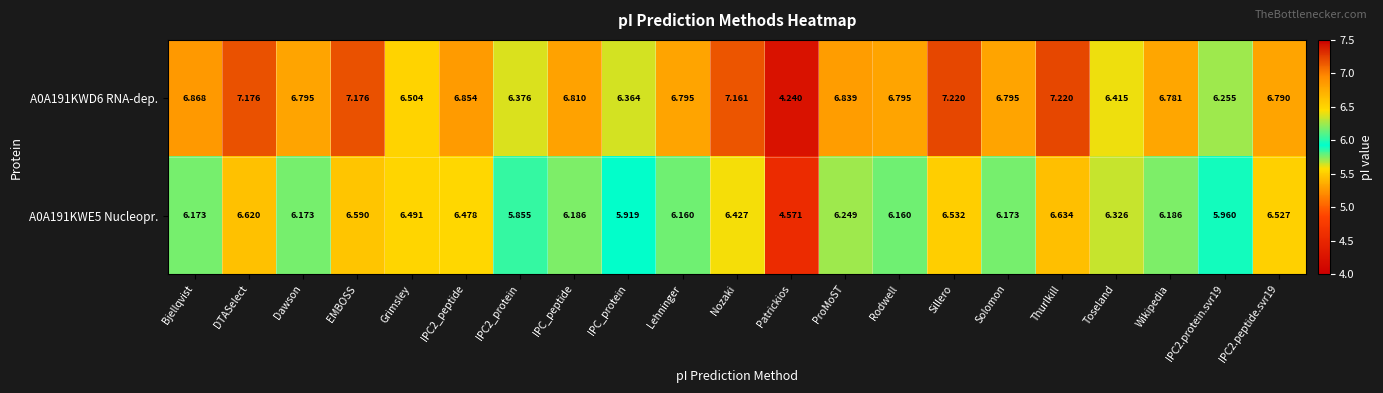

At which category is the sum across all series the highest?

Thurlkill